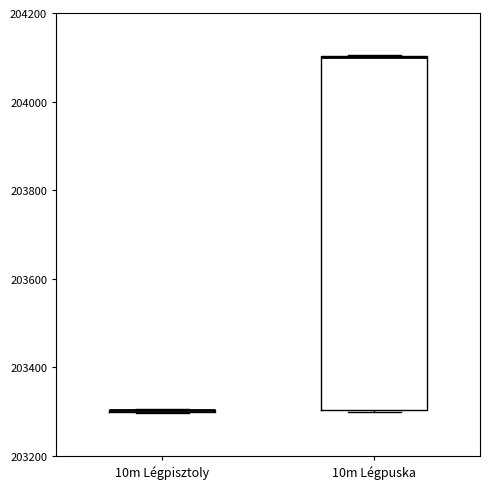

Reading left to right, transcribe this box plot: for each box, give where its median line is, the range the box spans, and where its two whiskers end, as read against the y-axis. The values are not printed on the chart, so give them approximately, as read against the axis.

10m Légpisztoly: box collapsed to a line at 203300, whiskers 203300 to 203300
10m Légpuska: median 204100 (drawn on the box's upper edge), box 203300 to 204100, whiskers 203300 to 204100